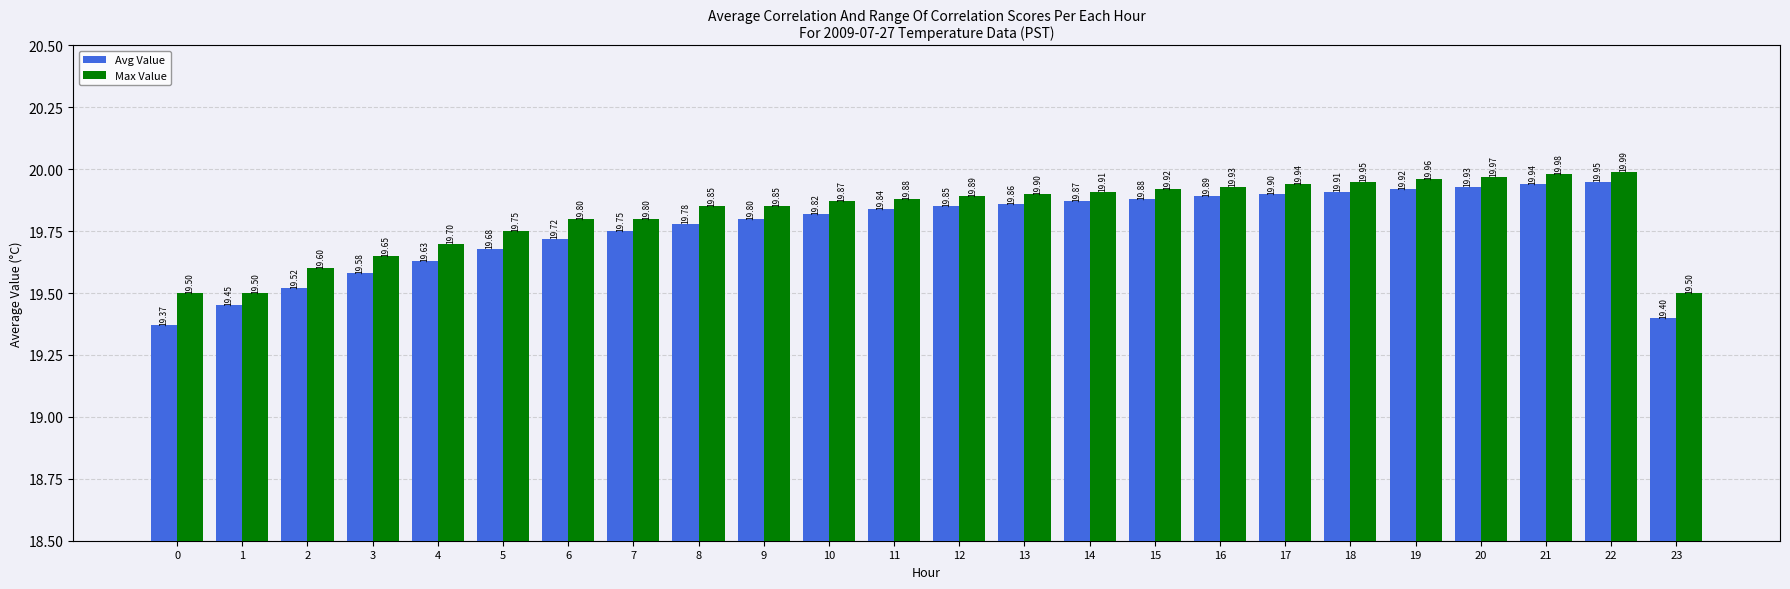

List the series in order of their peak value, lowest first.

Avg Value, Max Value